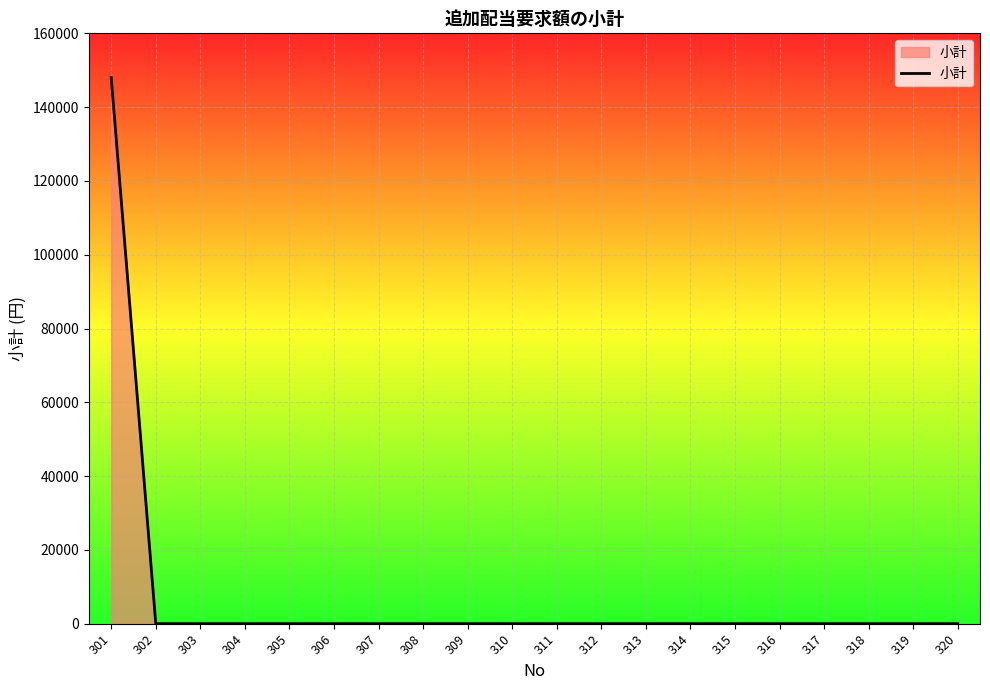

The chart shows a value of 0 at 309. True or false?

True